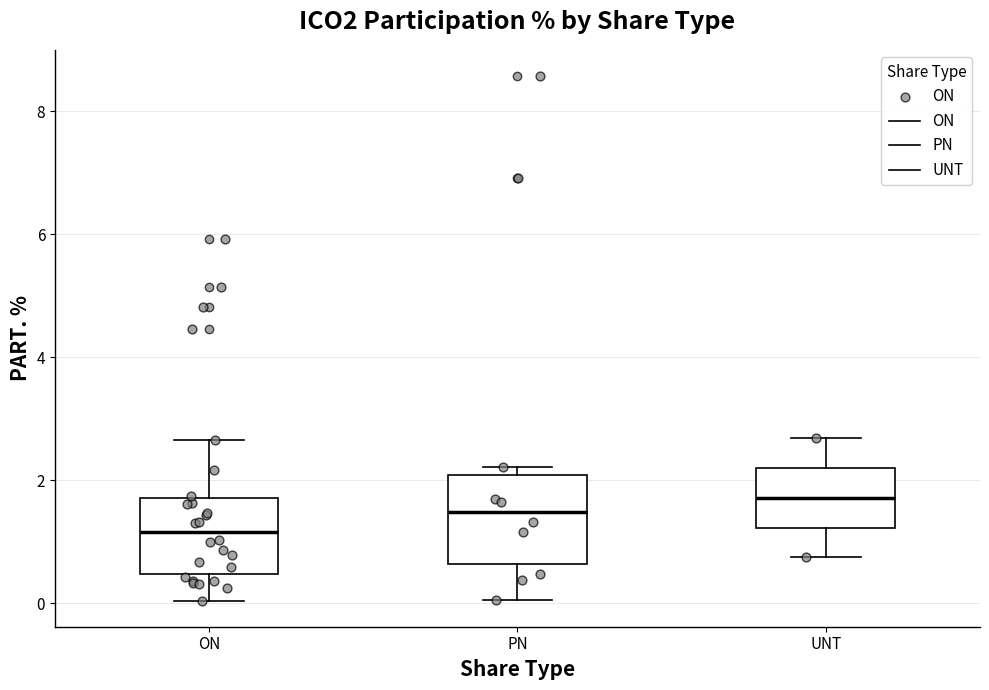

Reading left to right, read every box against the y-axis: the position of its median line, the range the box covers, and the ends of its whiskers. The values are not printed on the chart, so give them approximately, as read against the axis.

ON: median 1.2, box 0.4 to 1.8, whiskers 0.0 to 2.6
PN: median 1.4, box 0.6 to 2.0, whiskers 0.0 to 2.2
UNT: median 1.8, box 1.2 to 2.2, whiskers 0.8 to 2.6